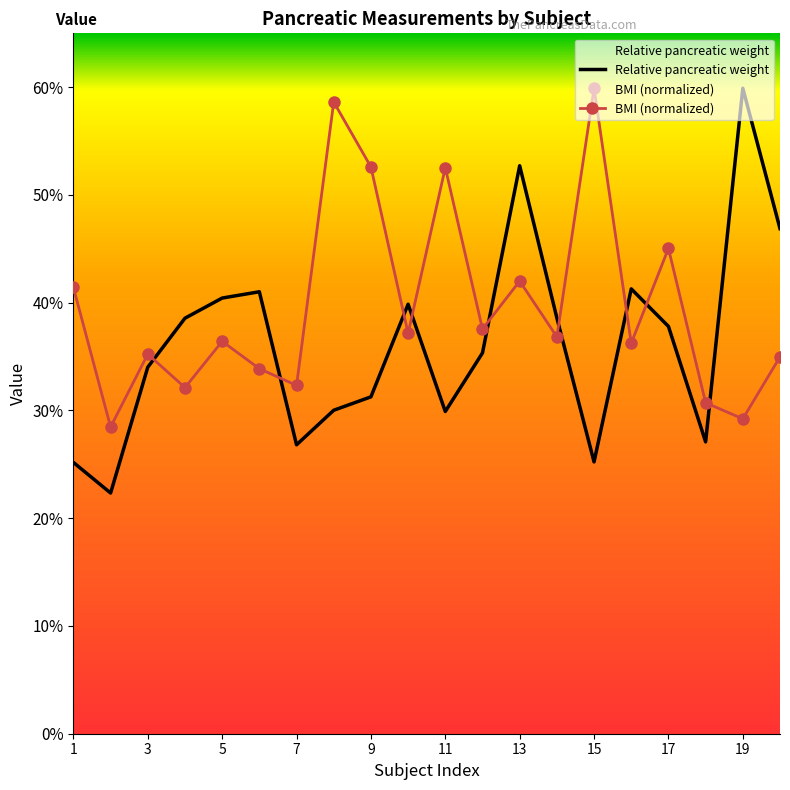

How many series are shown in this chart?

2